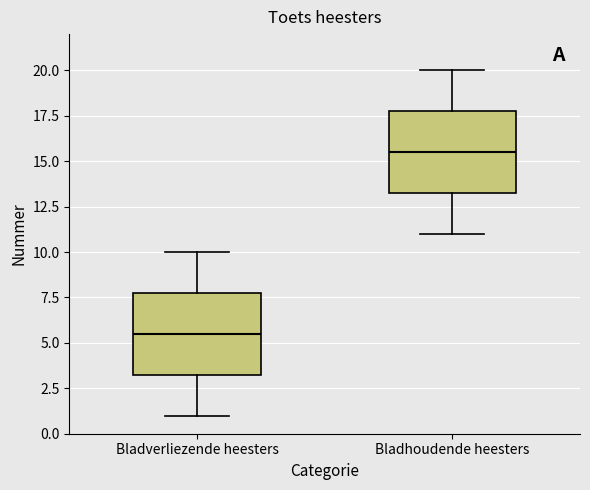

Reading left to right, transcribe this box plot: for each box, give where its median line is, the range the box spans, and where its two whiskers end, as read against the y-axis. The values are not printed on the chart, so give them approximately, as read against the axis.

Bladverliezende heesters: median 5.5, box 3.5 to 8.0, whiskers 1.0 to 10.0
Bladhoudende heesters: median 15.5, box 13.5 to 18.0, whiskers 11.0 to 20.0